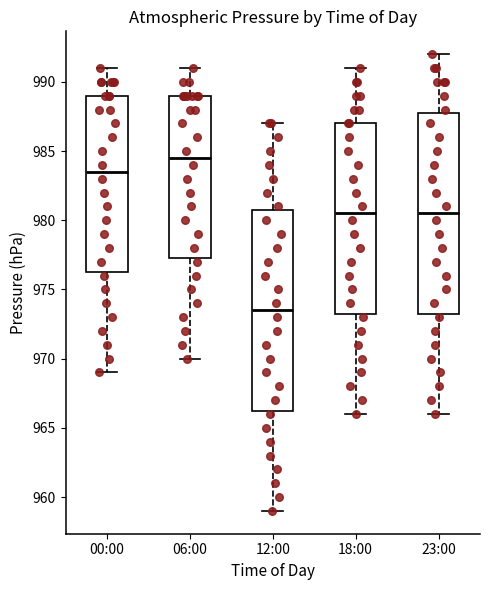

Reading left to right, transcribe this box plot: for each box, give where its median line is, the range the box spans, and where its two whiskers end, as read against the y-axis. The values are not printed on the chart, so give them approximately, as read against the axis.

00:00: median 983.5, box 976.5 to 989.0, whiskers 969.0 to 991.0
06:00: median 984.5, box 977.5 to 989.0, whiskers 970.0 to 991.0
12:00: median 973.5, box 966.5 to 981.0, whiskers 959.0 to 987.0
18:00: median 980.5, box 973.5 to 987.0, whiskers 966.0 to 991.0
23:00: median 980.5, box 973.5 to 988.0, whiskers 966.0 to 992.0